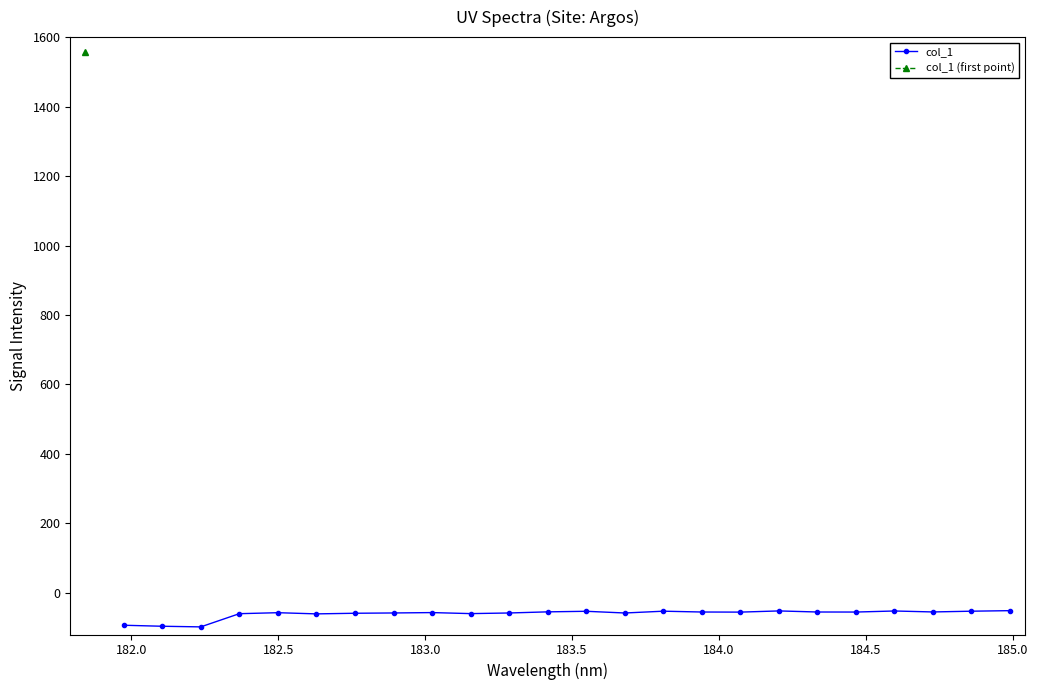

True or false: col_1 has more than 0 points higher than both neighbors.

True